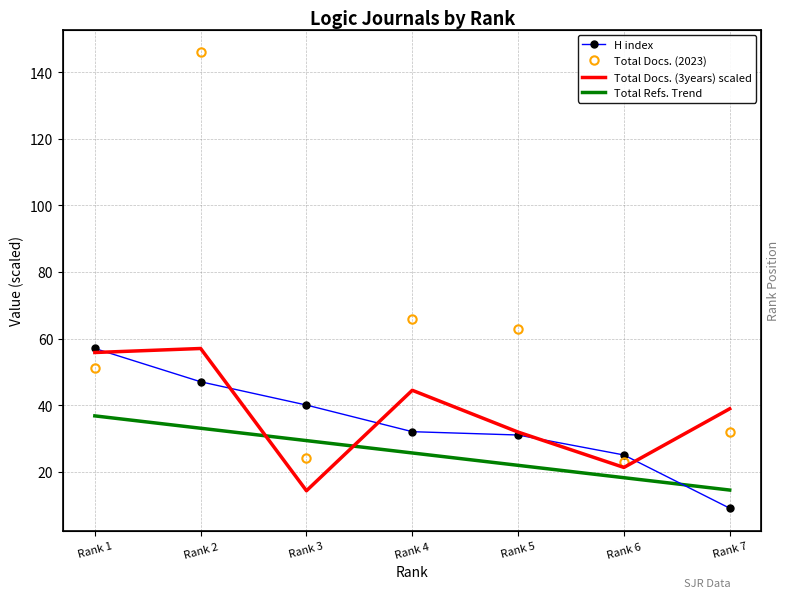

What is the difference between the second highest and minimum values in the Total Docs. (2023) series?

43.0